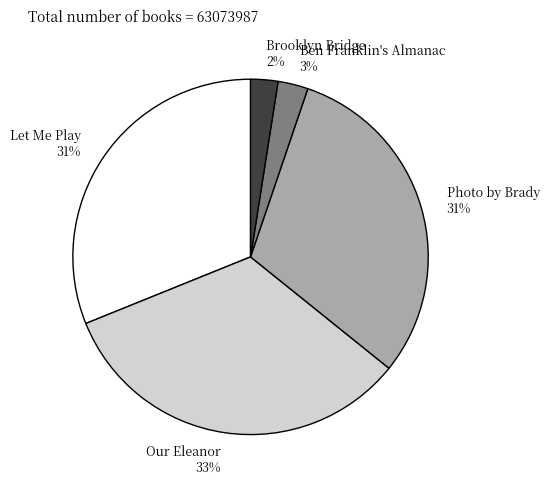

Do Our Eleanor and Photo by Brady together represent more than half of the pie?

Yes